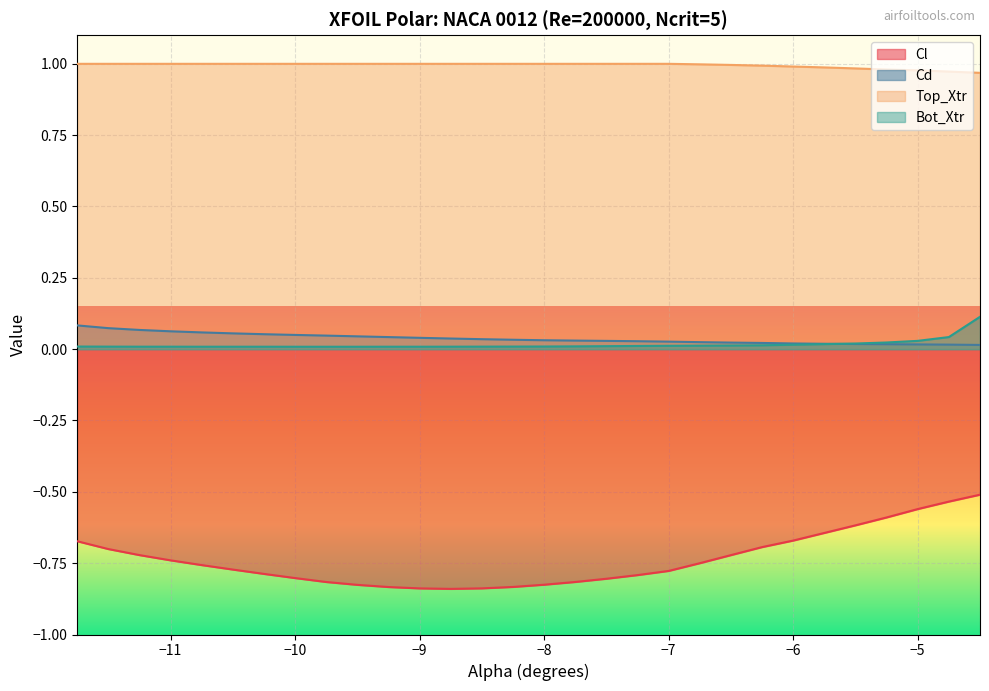

Which series has the largest total across all categories?

Top_Xtr